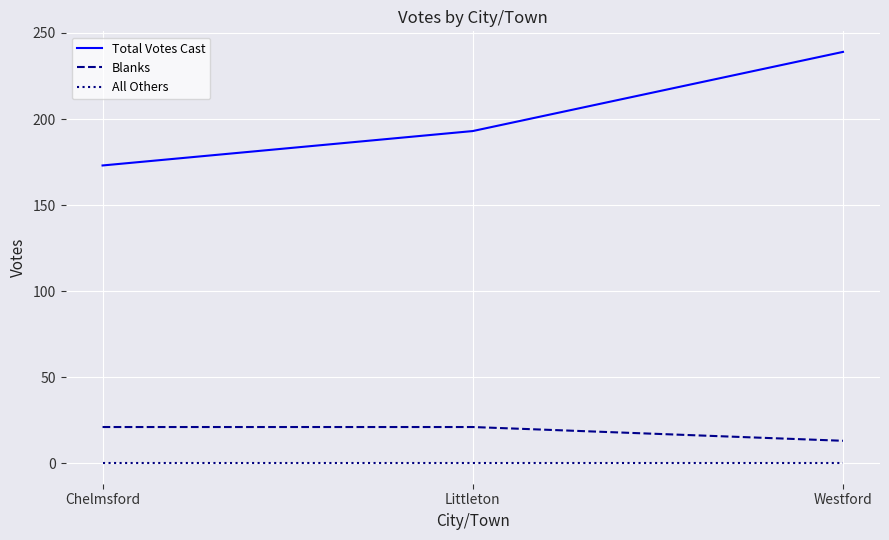

At Westford, list the series in order from smallest to largest.

All Others, Blanks, Total Votes Cast